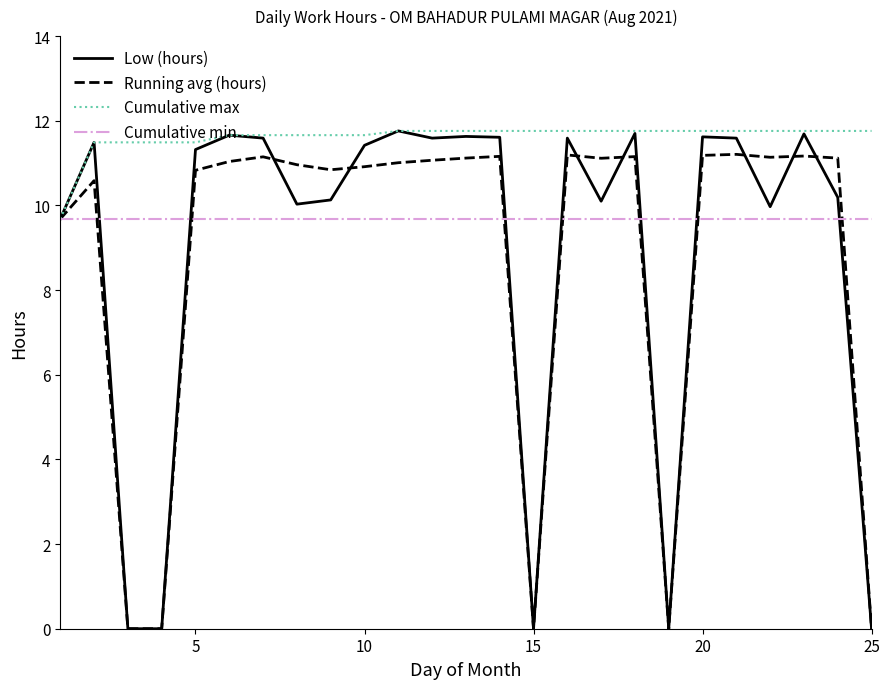

Which series has the largest total across all categories?

Cumulative max